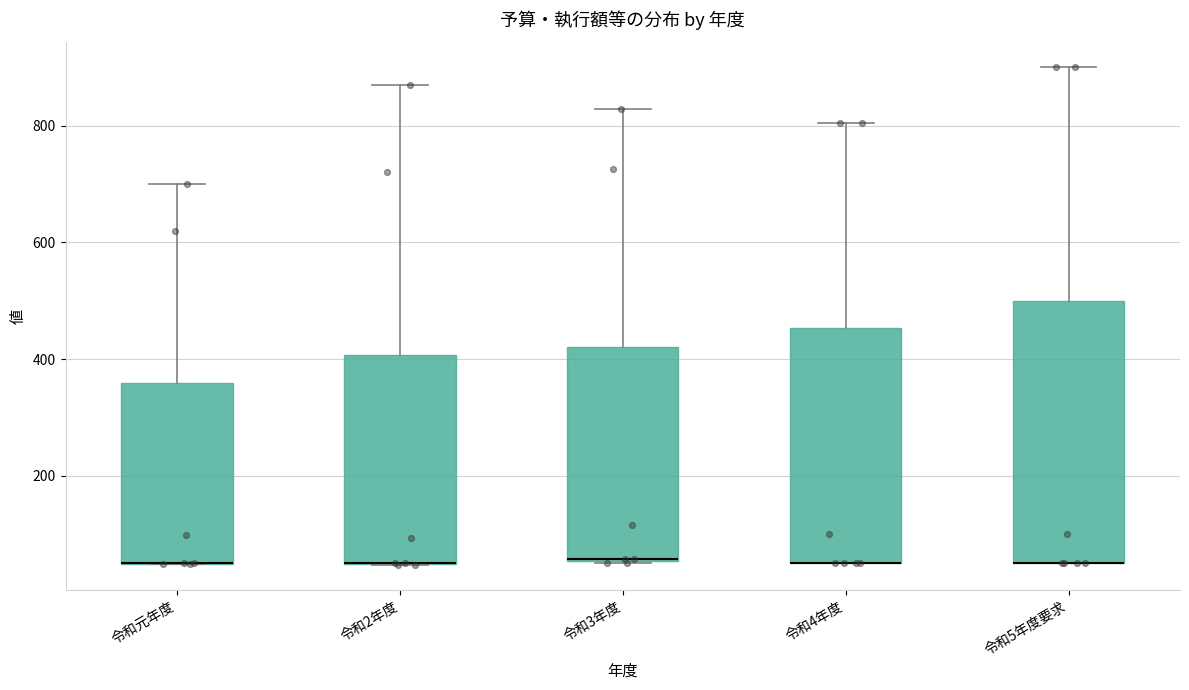

Reading left to right, read every box against the y-axis: the position of its median line, the range the box covers, and the ends of its whiskers. The values are not printed on the chart, so give them approximately, as read against the axis.

令和元年度: median 60 (drawn on the box's lower edge), box 40 to 360, whiskers 40 to 700
令和2年度: median 60 (drawn on the box's lower edge), box 40 to 400, whiskers 40 to 880
令和3年度: median 60, box 60 to 420, whiskers 60 to 820
令和4年度: median 60 (drawn on the box's lower edge), box 60 to 460, whiskers 60 to 800
令和5年度要求: median 60 (drawn on the box's lower edge), box 60 to 500, whiskers 60 to 900